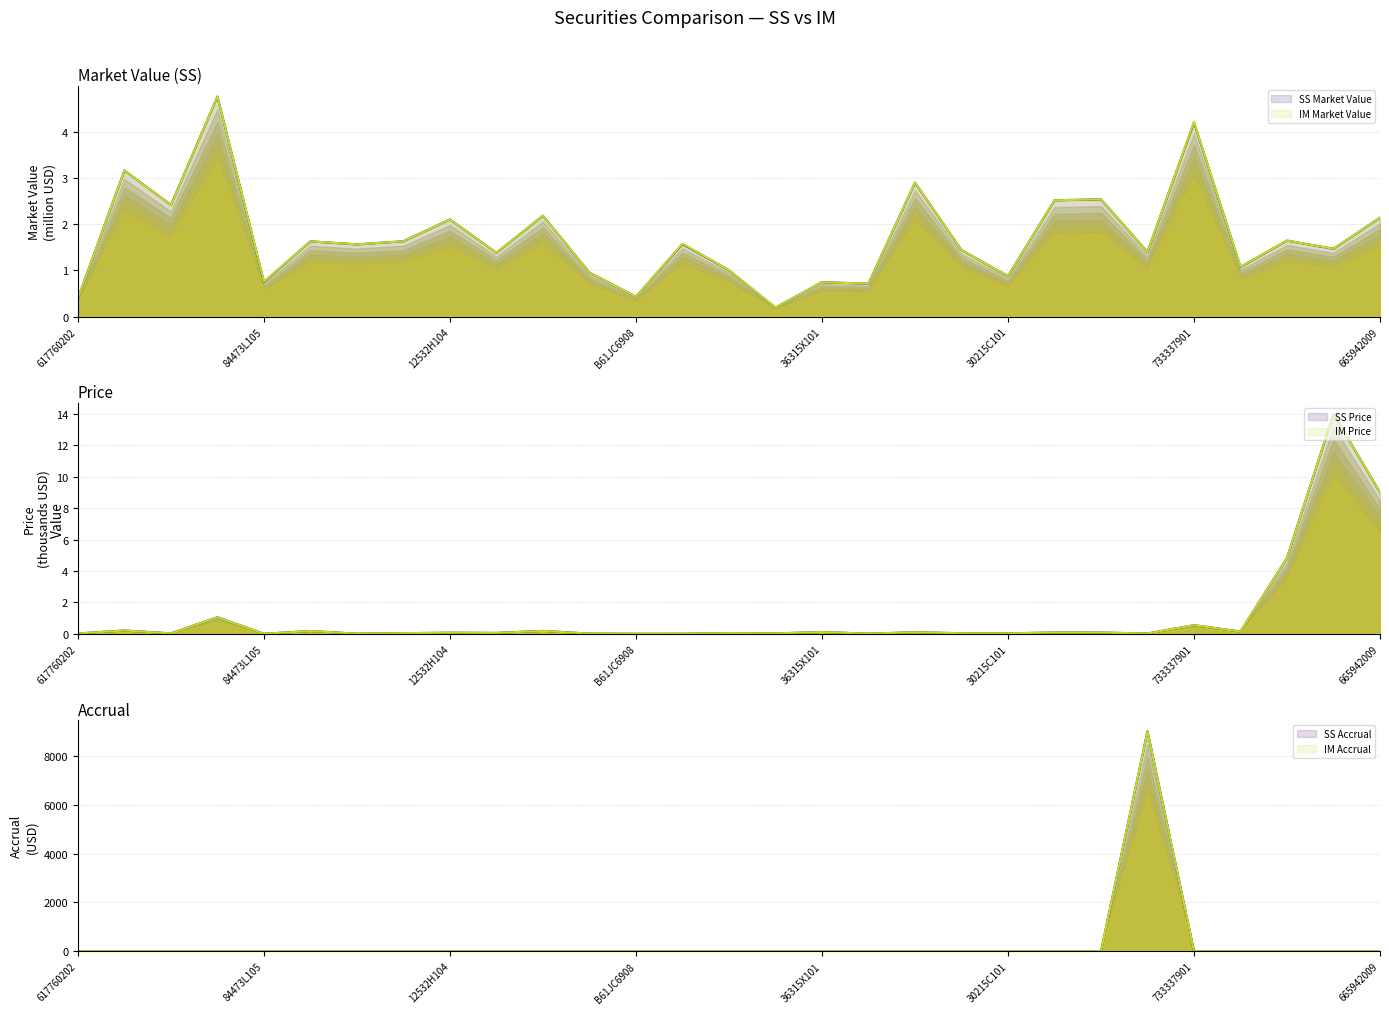

True or false: SS Market Value (line) and IM Market Value (line) intersect in this chart.

False